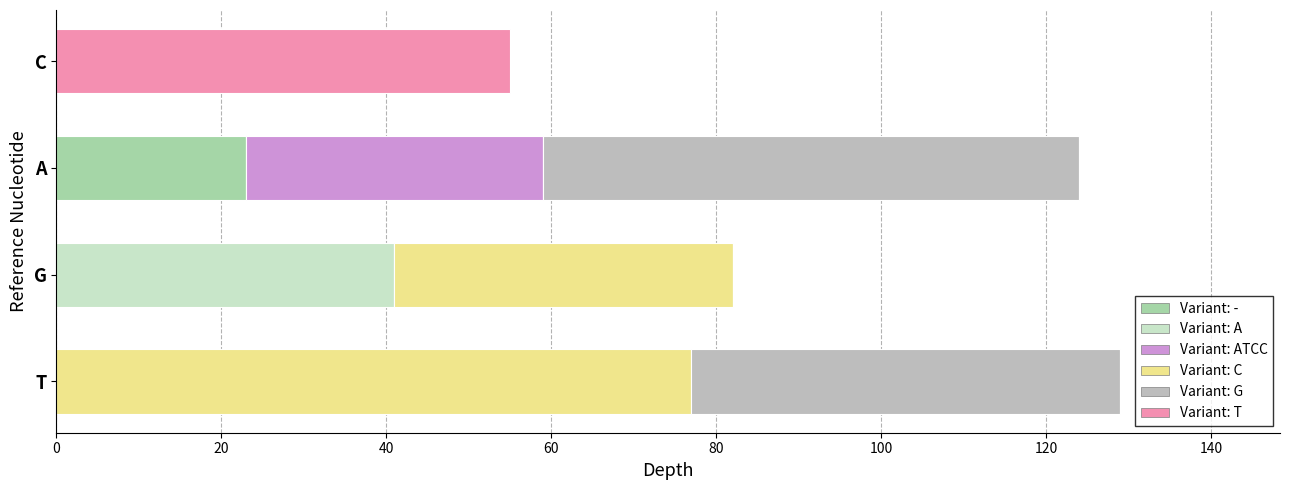

What is the highest value of the Variant: - series?

23